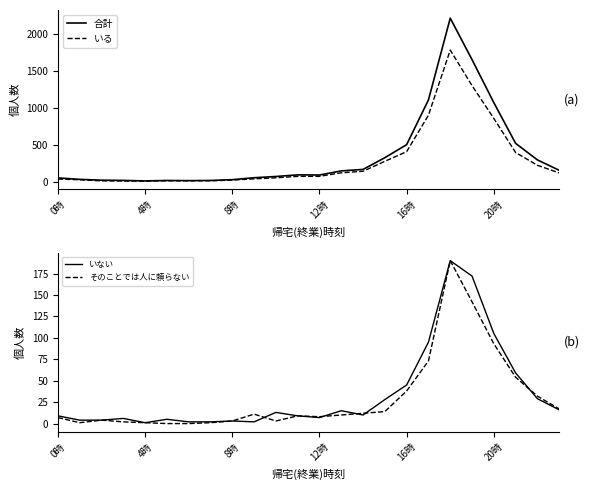

True or false: いる and いない cross at least once.

False